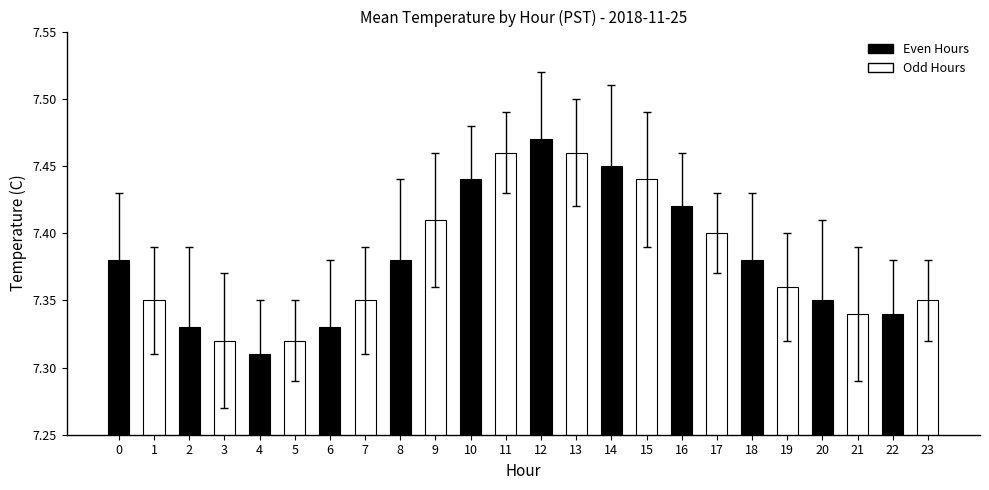

Are the bars grouped side by side (vs. stacked)?

No